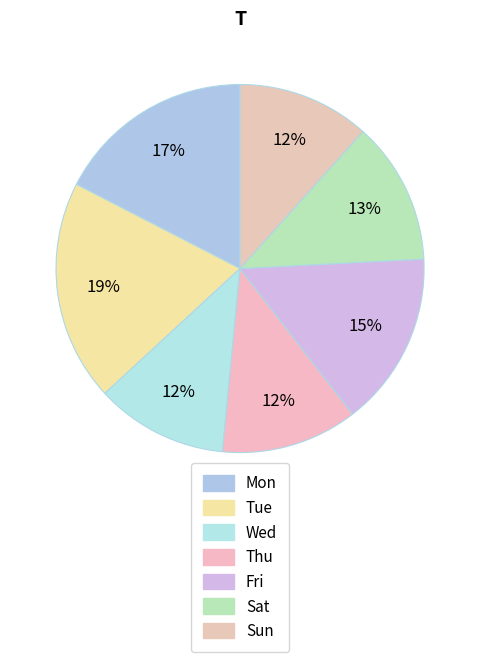

What is the ratio of the value at Fri to the value at Thu?

1.3